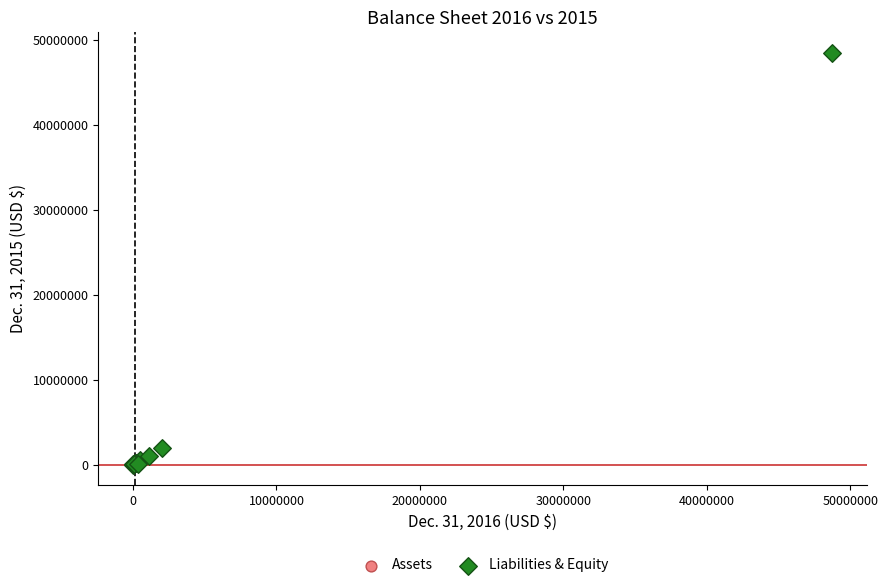

Which series contains the highest Y value?

Liabilities & Equity